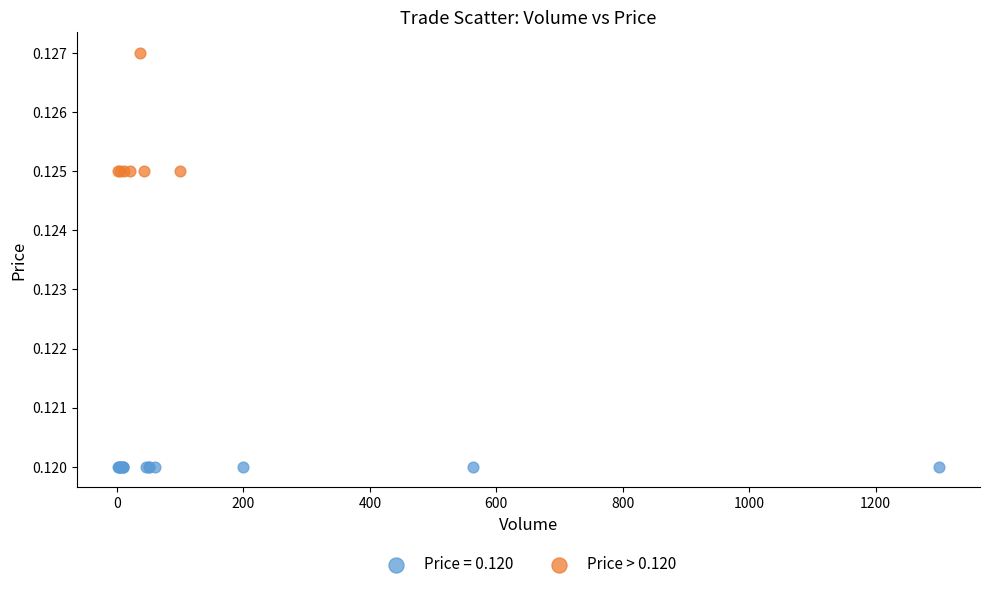

Which series contains the lowest Y value?

Price = 0.120